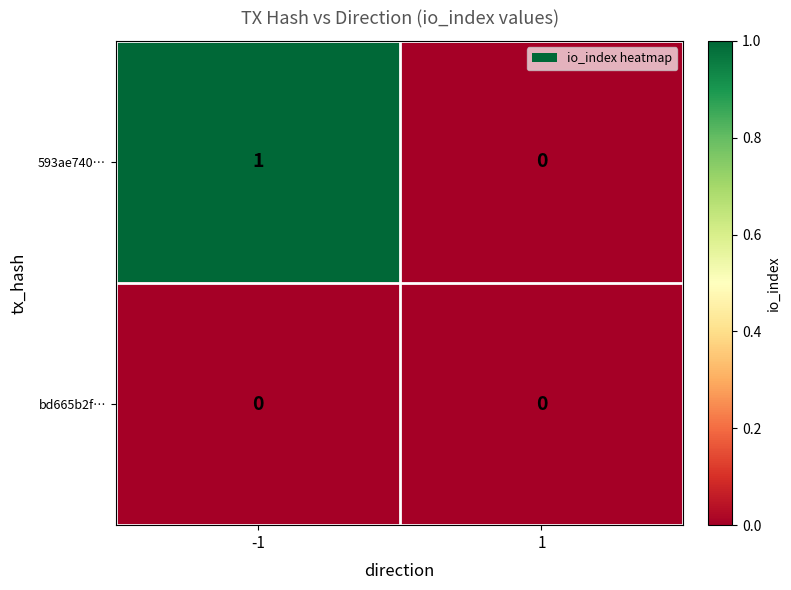

Count the number of categories in the chart.

2